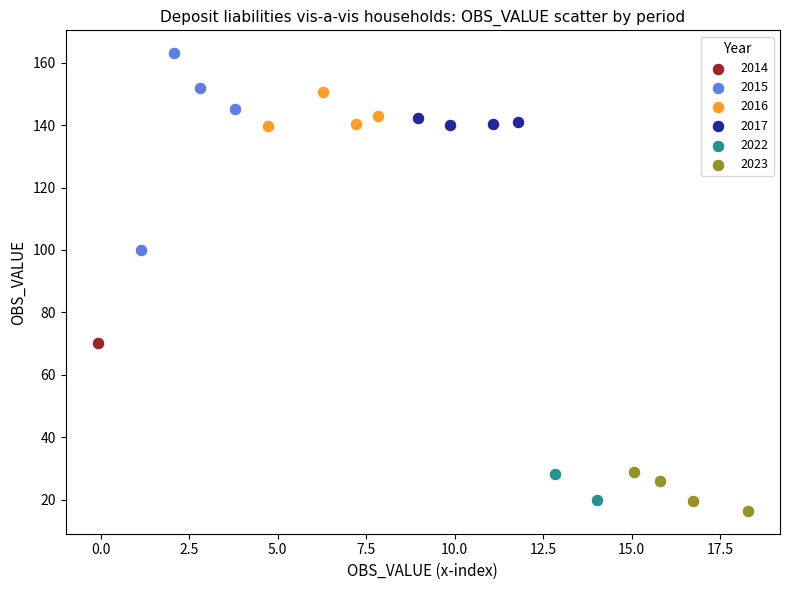

Which series reaches the maximum Y coordinate?

2015